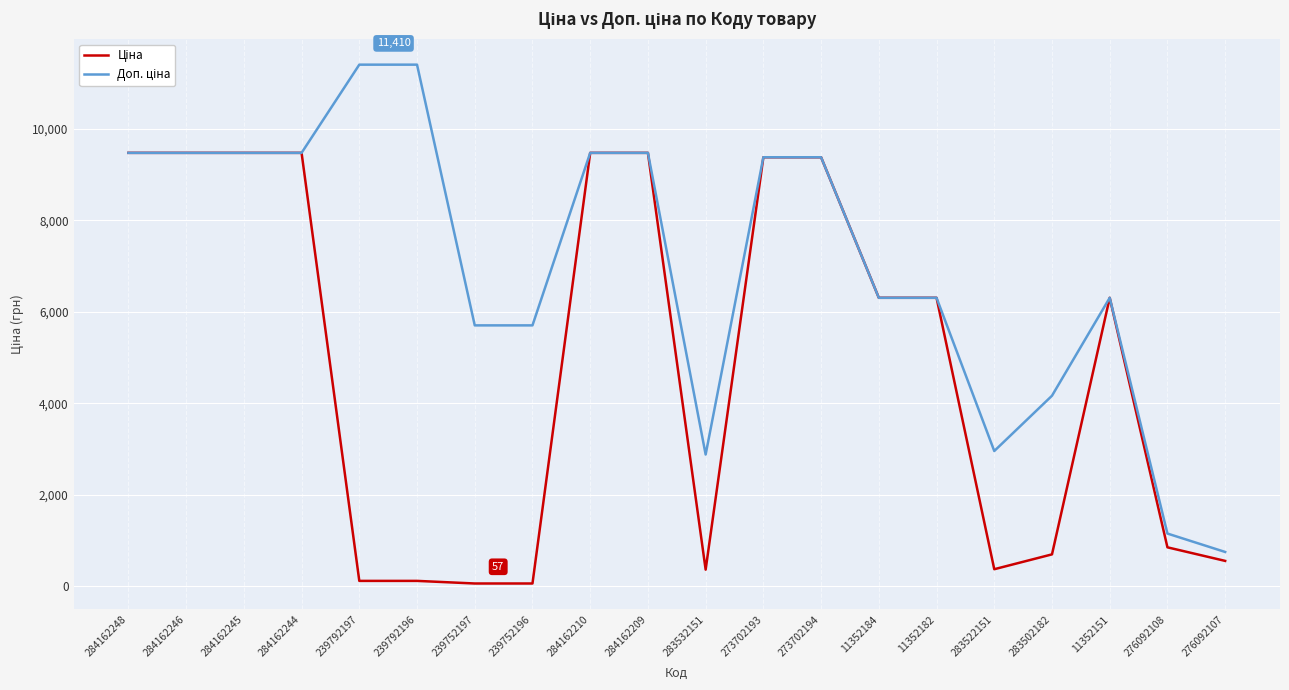

What is the greatest value displayed?

11410.0